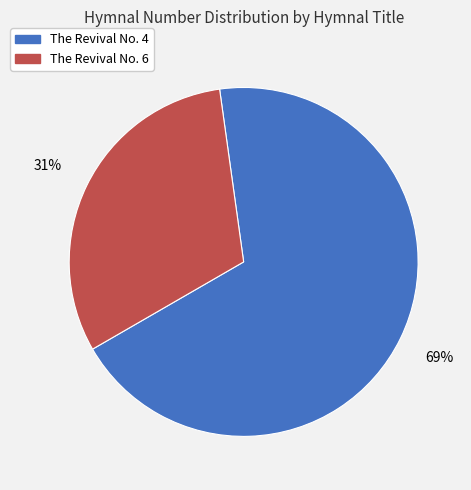

Combined, do The Revival No. 6 and The Revival No. 4 account for over 50%?

Yes